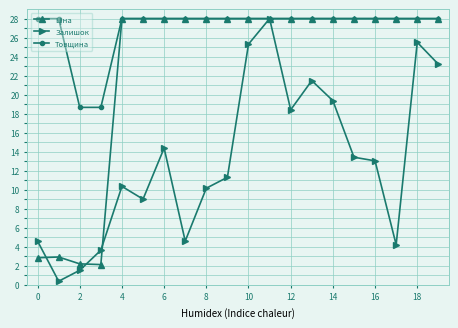

True or false: Залишок has more than 2 points higher than both neighbors.

True